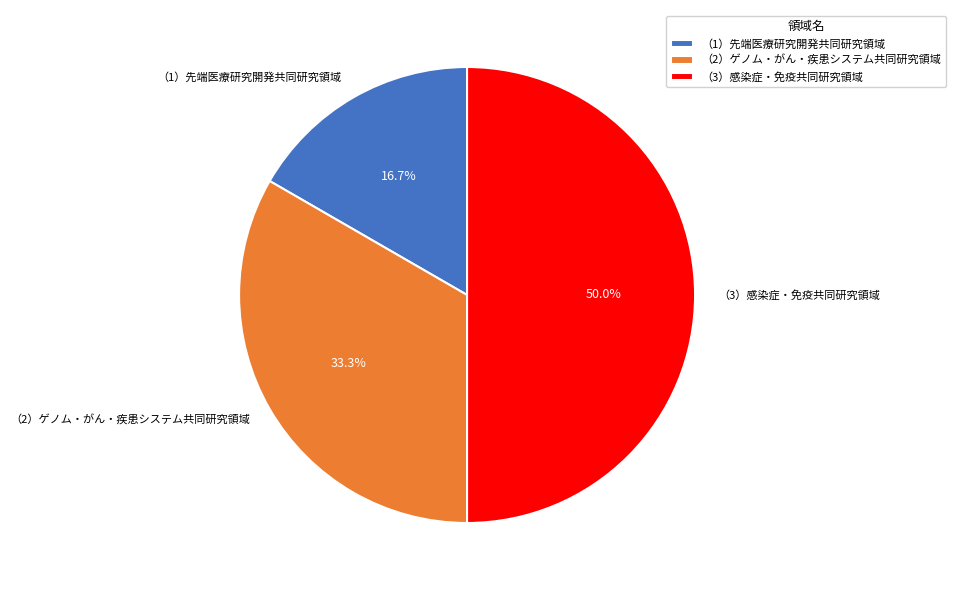

What is the total percentage of （1）先端医療研究開発共同研究領域 and （2）ゲノム・がん・疾患システム共同研究領域?

50.0%